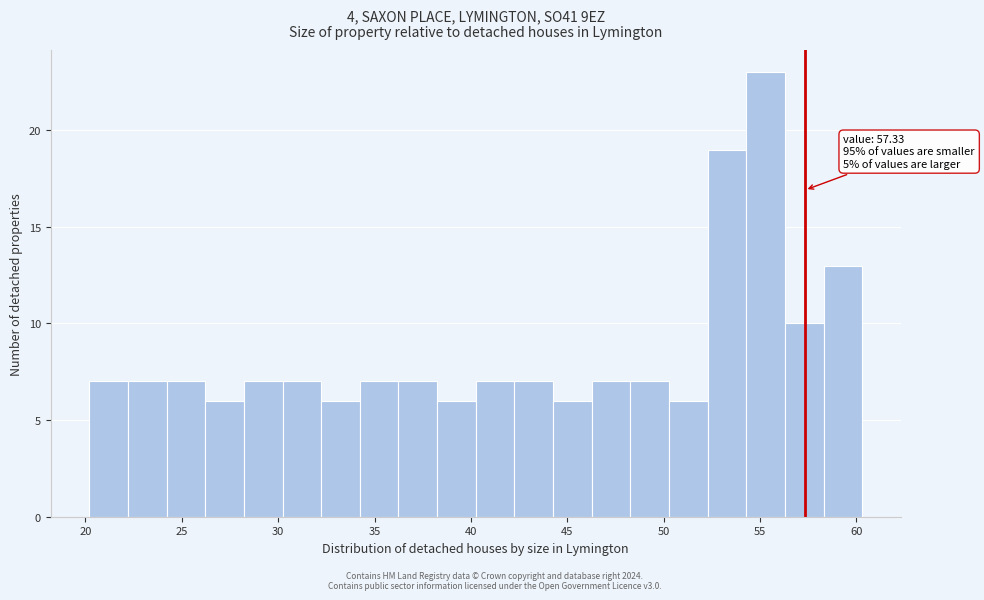

Over which range of the x-axis is the bar tallest?

54.5 to 56.5